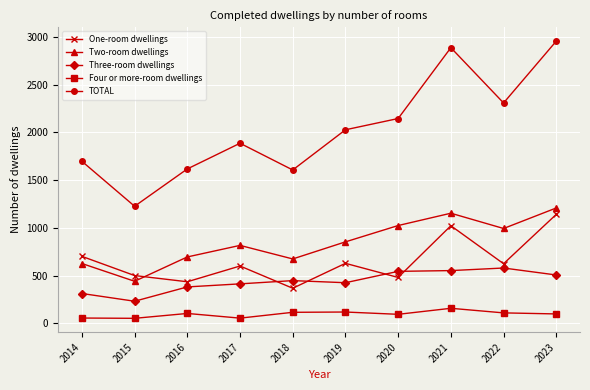

Is this an area chart (filled region under the line)?

No